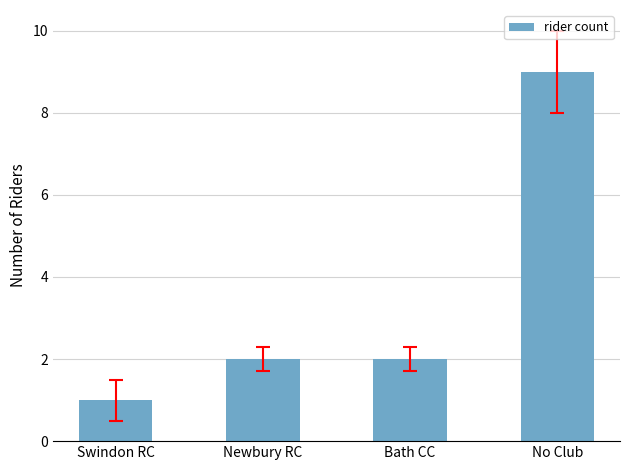

What is the label of the 2nd bar from the right?

Bath CC